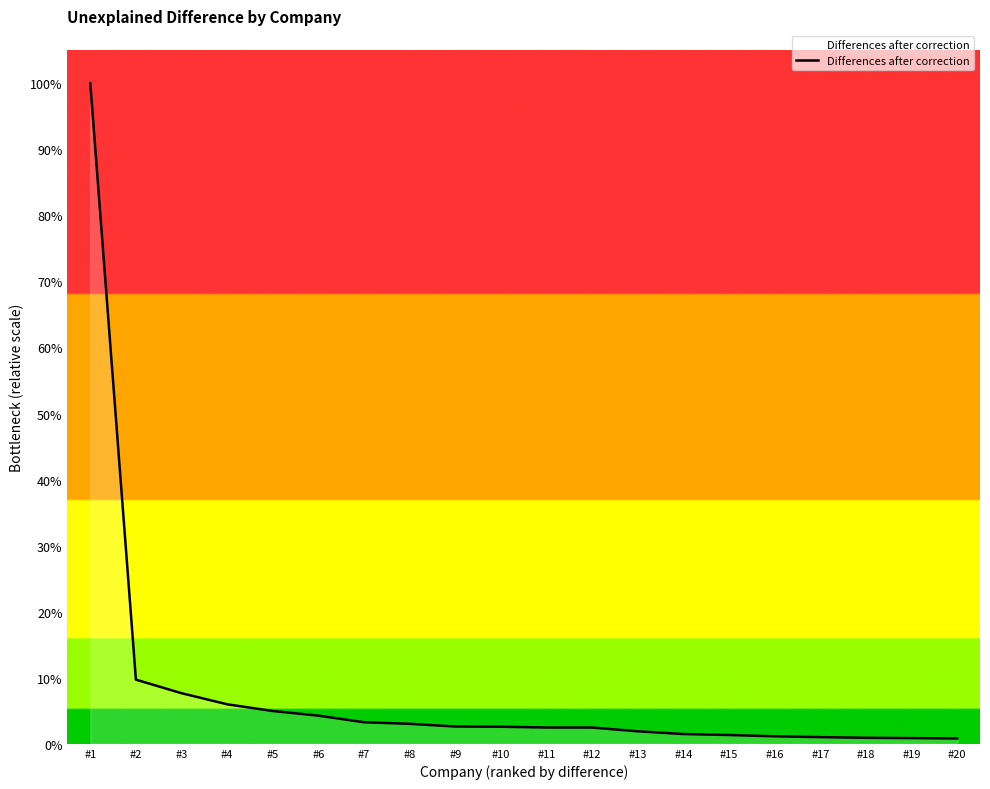

Approximately how many times larger is the value at #10 compared to #15?

1.9